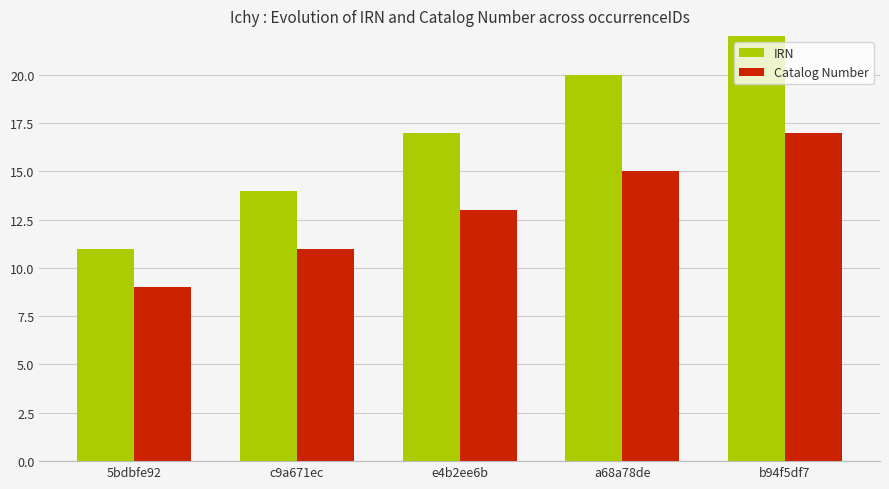

Is it true that Catalog Number equals 11.0 at c9a671ec?

True